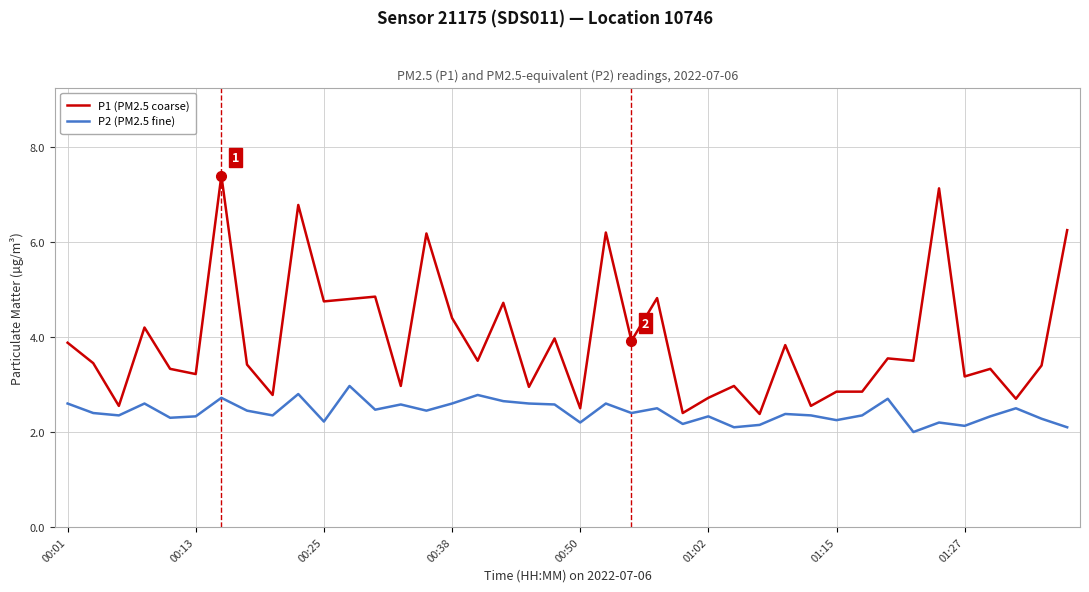

True or false: P2 (PM2.5 fine) and P1 (PM2.5 coarse) cross at least once.

False